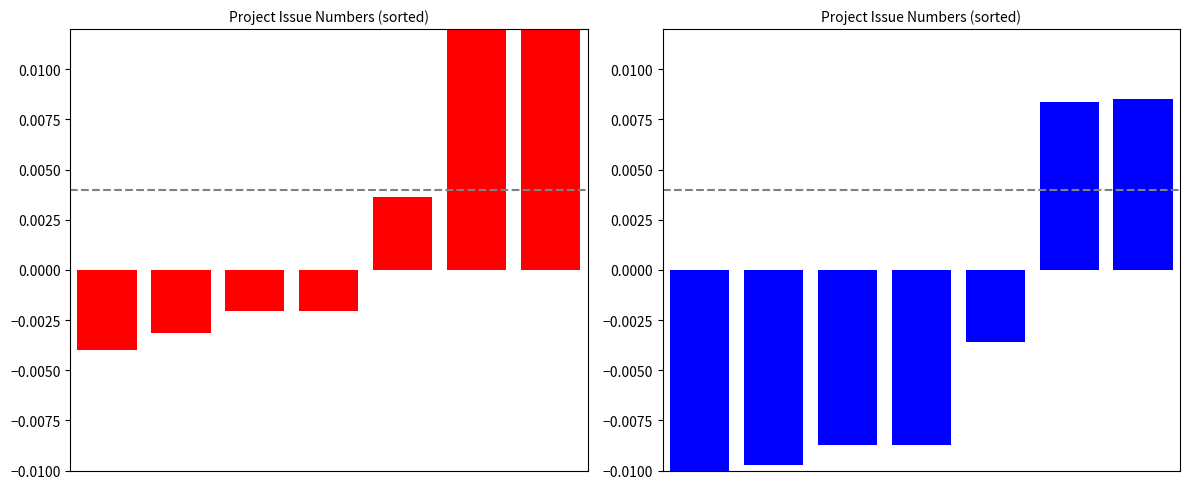

Reading left to right, what are all the values shown in this chart?

Issue # (red): 0=-0.0	1=-0.0	2=-0.0	3=-0.0	4=0.0	5=0.0	6=0.0
Issue # (blue): 0=-0.0	1=-0.0	2=-0.0	3=-0.0	4=-0.0	5=0.0	6=0.0